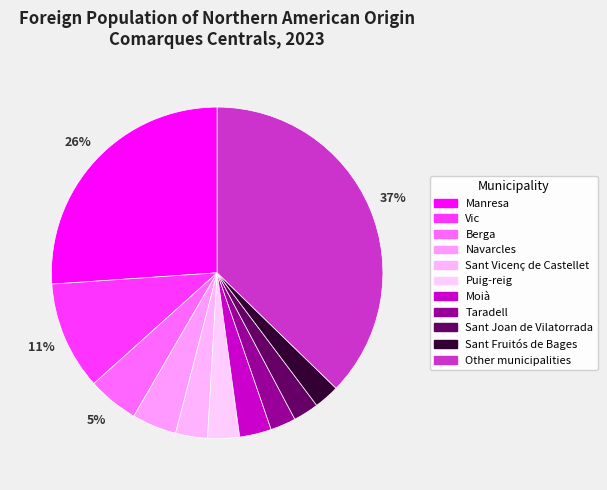

To the nearest percent, what percentage of the pie is Berga?

5%